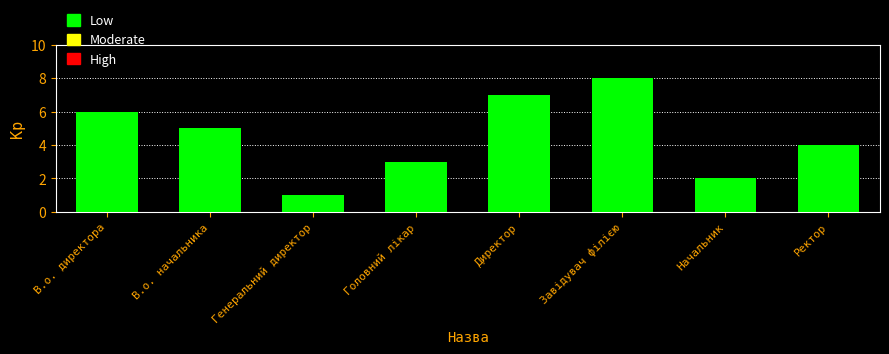

What is the sum of the values at Начальник and Директор?

9